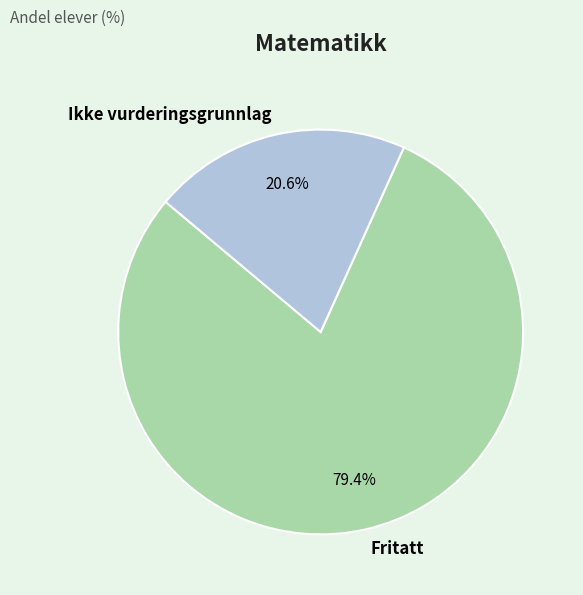

What is the largest slice in the pie chart?

Fritatt